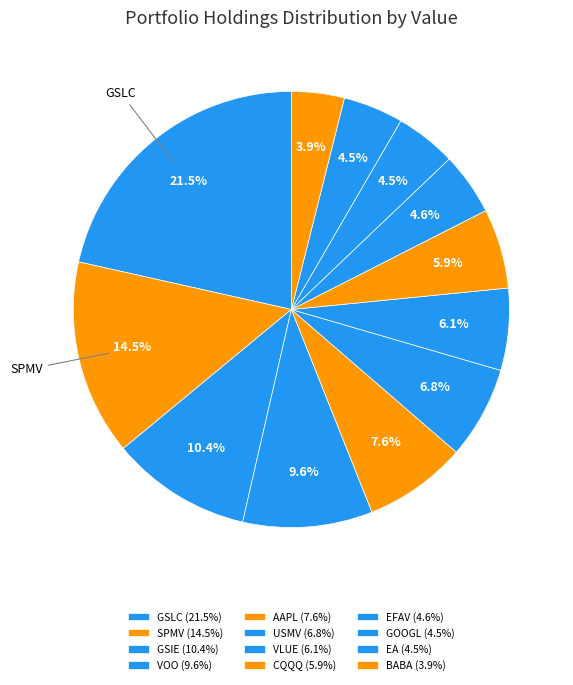

How many segments does this pie chart have?

12